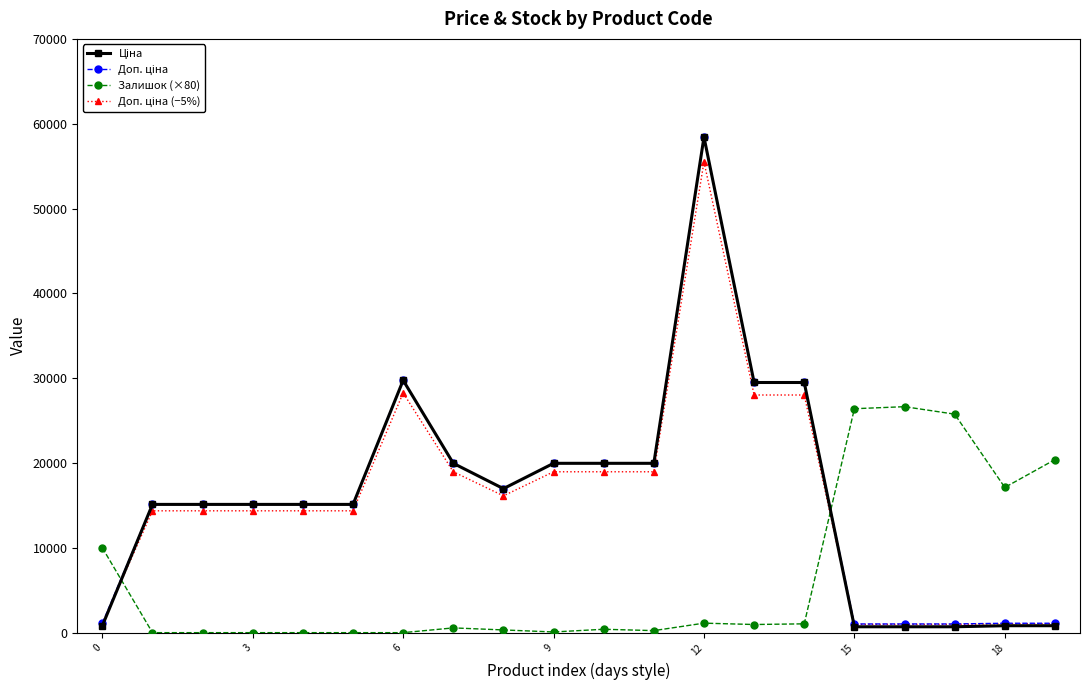

What is the maximum value for Залишок (×80)?

26640.0